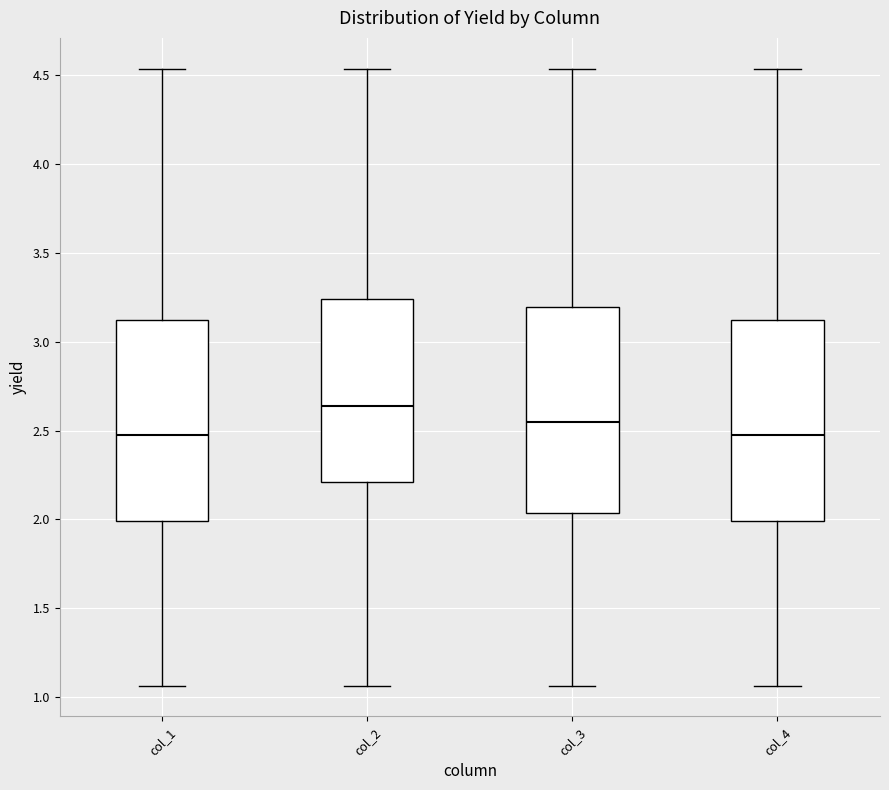

Reading left to right, transcribe this box plot: for each box, give where its median line is, the range the box spans, and where its two whiskers end, as read against the y-axis. The values are not printed on the chart, so give them approximately, as read against the axis.

col_1: median 2.50, box 2.00 to 3.10, whiskers 1.05 to 4.55
col_2: median 2.65, box 2.20 to 3.25, whiskers 1.05 to 4.55
col_3: median 2.55, box 2.05 to 3.20, whiskers 1.05 to 4.55
col_4: median 2.50, box 2.00 to 3.10, whiskers 1.05 to 4.55